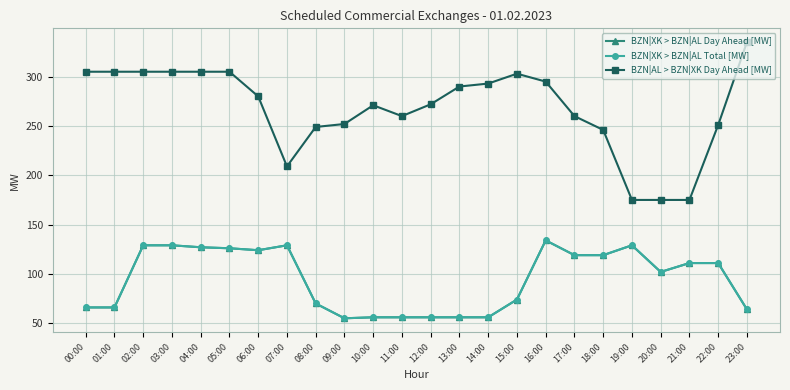

The value of BZN|XK > BZN|AL Total [MW] at 22:00 is 111. True or false?

True